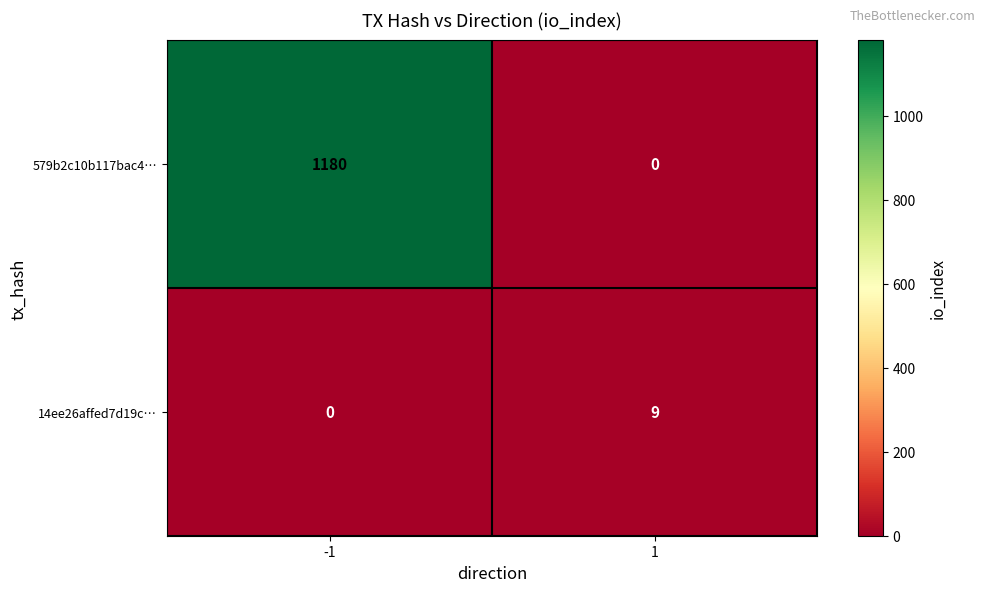

List the series in order of their peak value, highest first.

579b2c10b117bac4…, 14ee26affed7d19c…